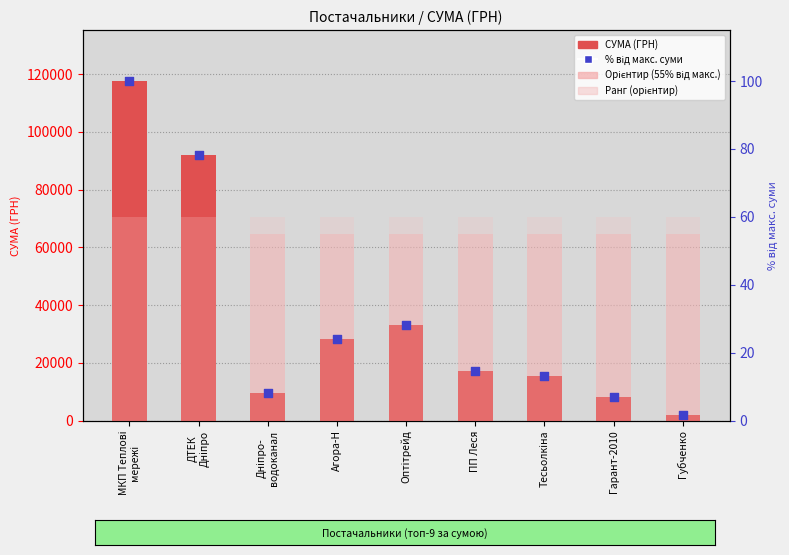

Which series has the largest total across all categories?

Орієнтир (55% від макс.)